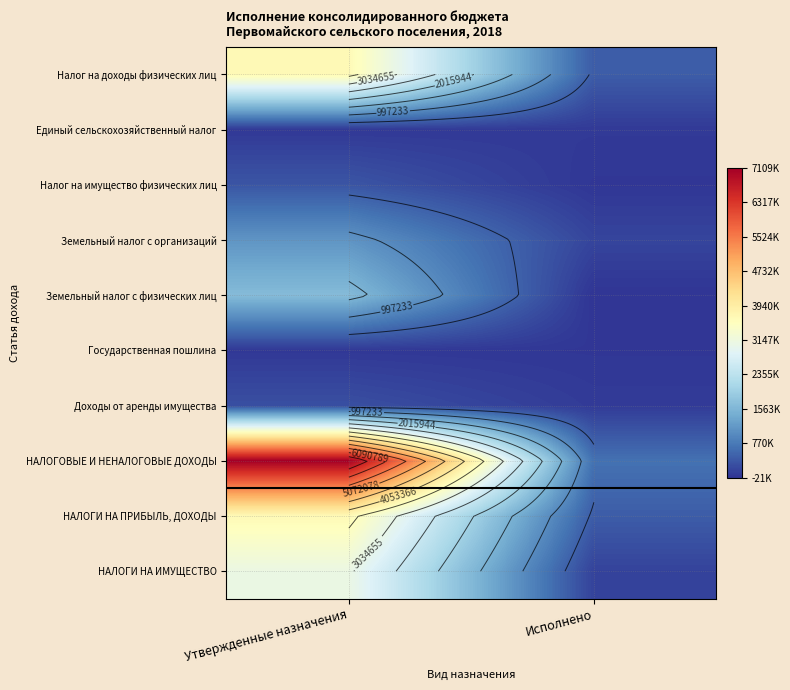

What is the spread (max minus min) of values at Утвержденные назначения?

7087900.0